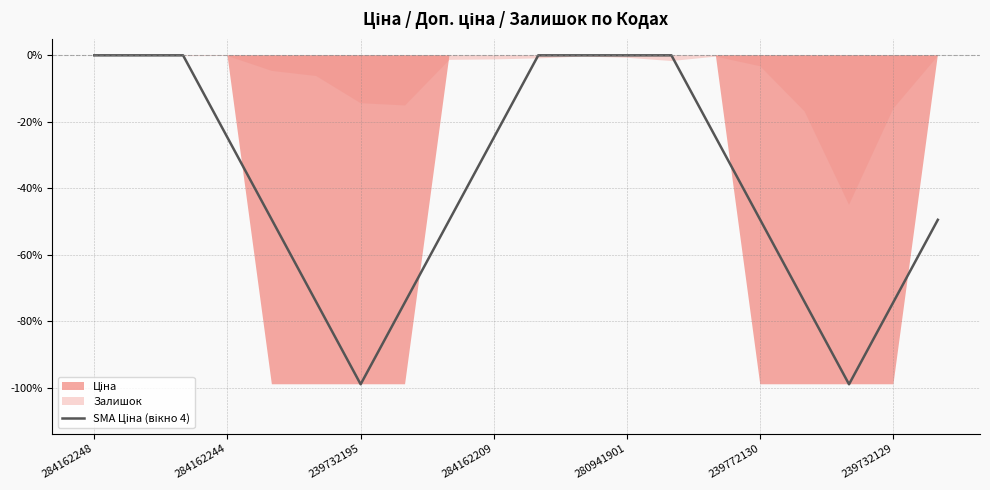

How many lines are shown in the chart?

1